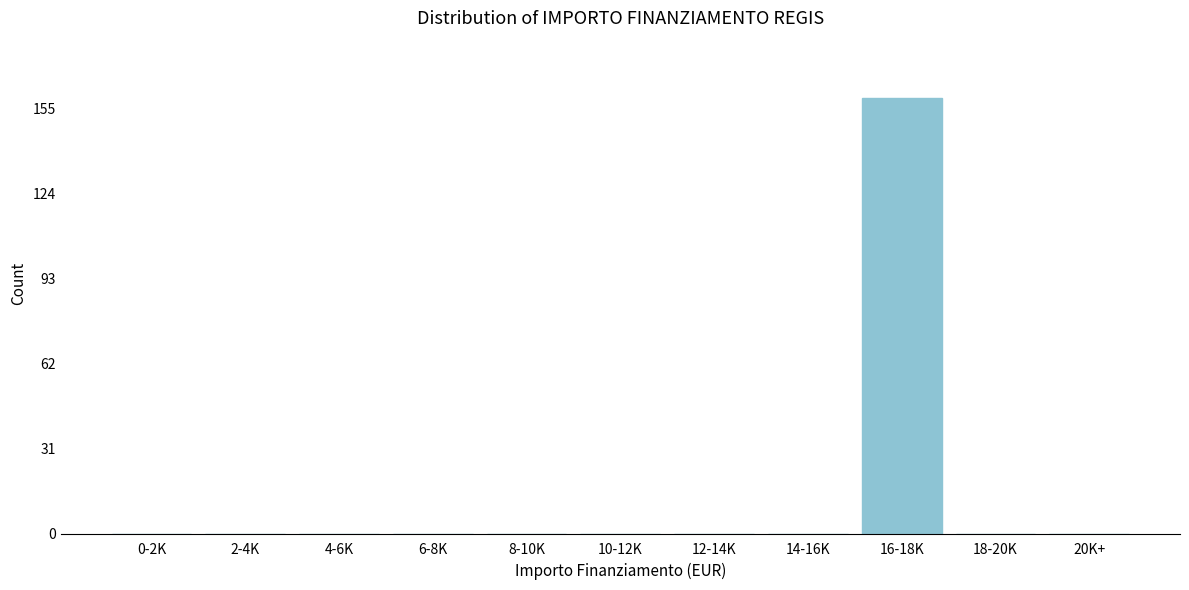

Reading left to right, transcribe all the data shown in this chart.

0-2K=0	2-4K=0	4-6K=0	6-8K=0	8-10K=0	10-12K=0	12-14K=0	14-16K=0	16-18K=159	18-20K=0	20K+=0